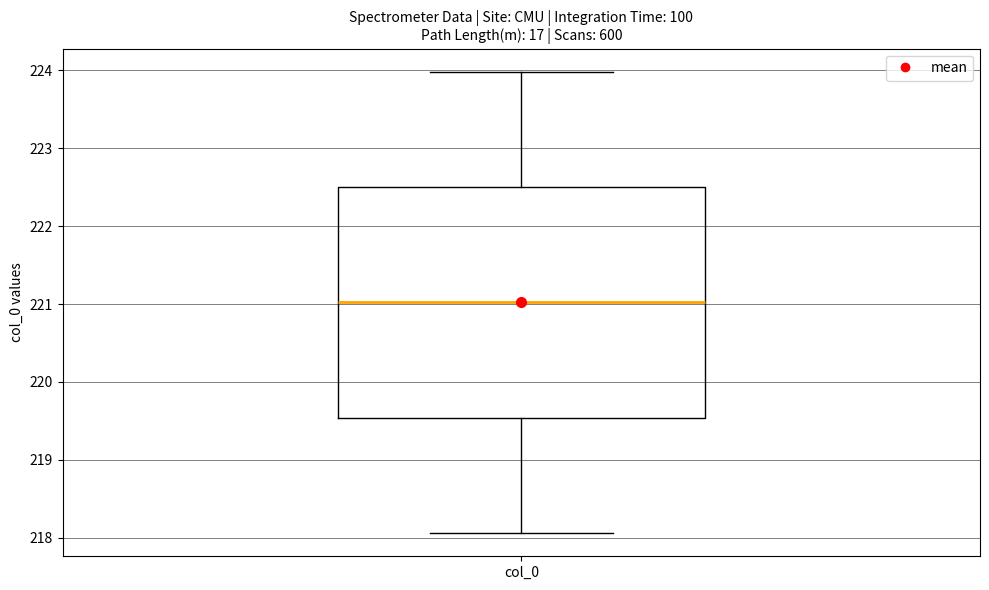

Read this box plot against the y-axis: the position of the median line, the range covered by the box, and the ends of both whiskers. The values are not printed on the chart, so give them approximately, as read against the axis.

median 221.0, box 219.5 to 222.5, whiskers 218.1 to 224.0